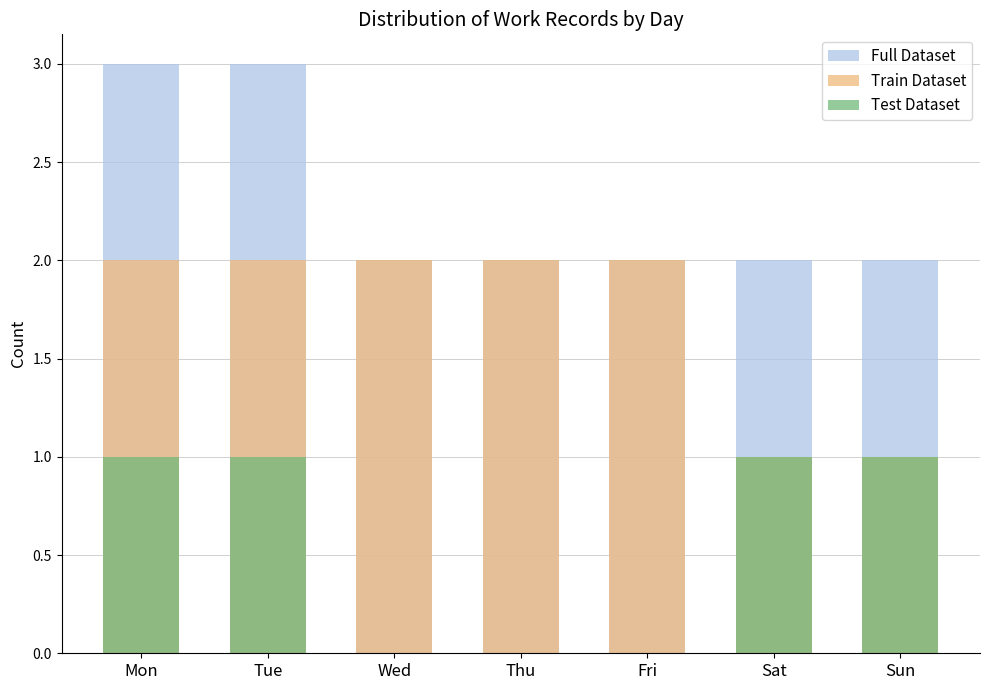

Which series has the largest total across all categories?

Full Dataset